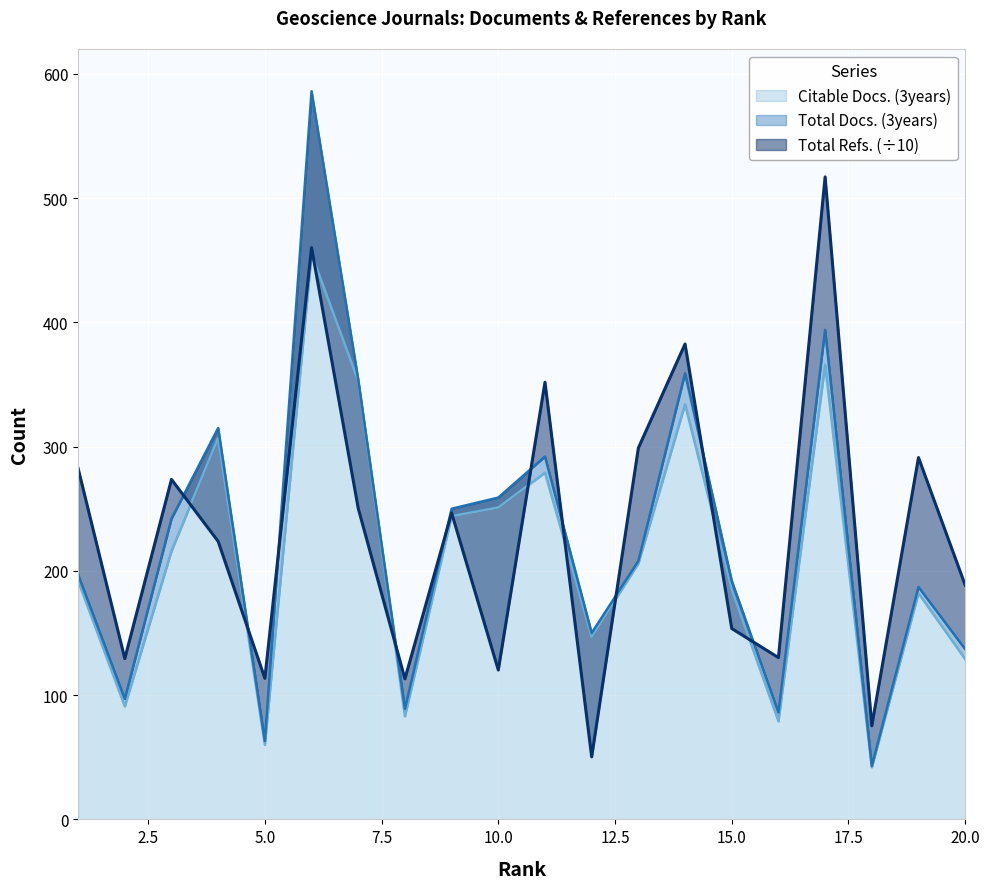

How many interior local peaks does the Citable Docs. (3years) series have?

6